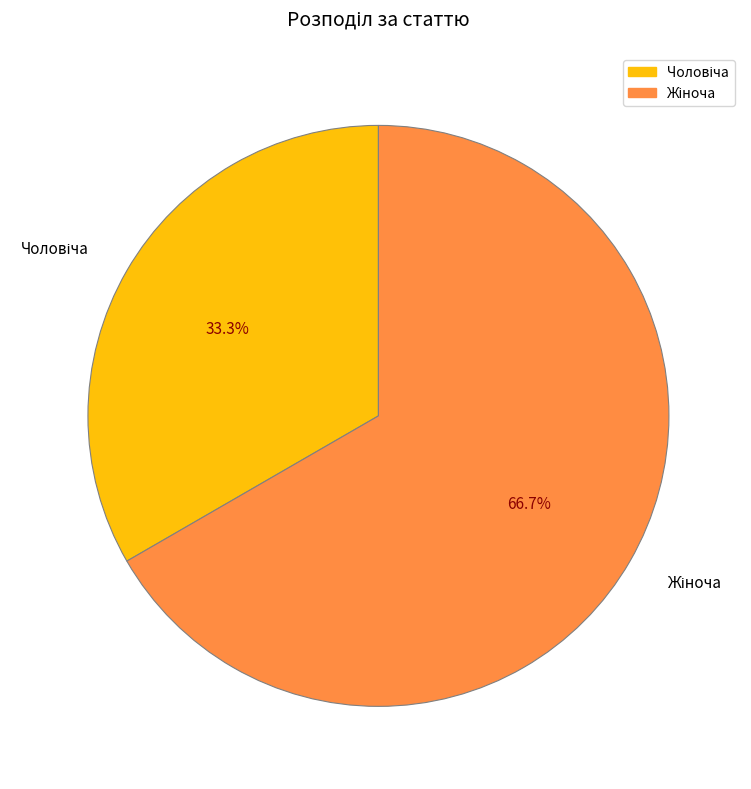

Does any single category account for the majority?

Yes